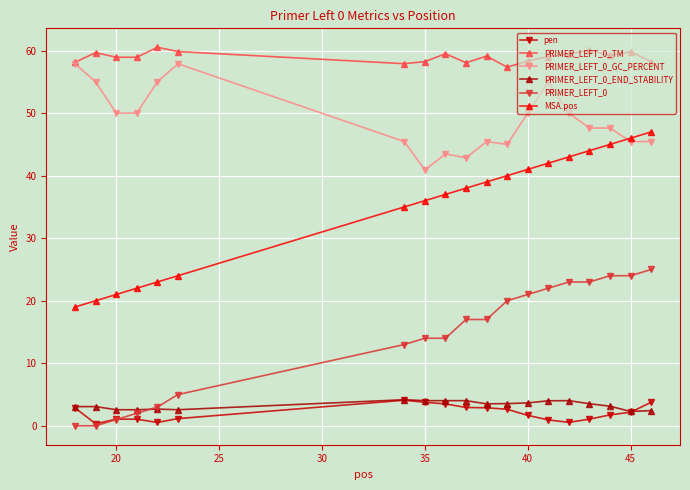

Is this an area chart (filled region under the line)?

No